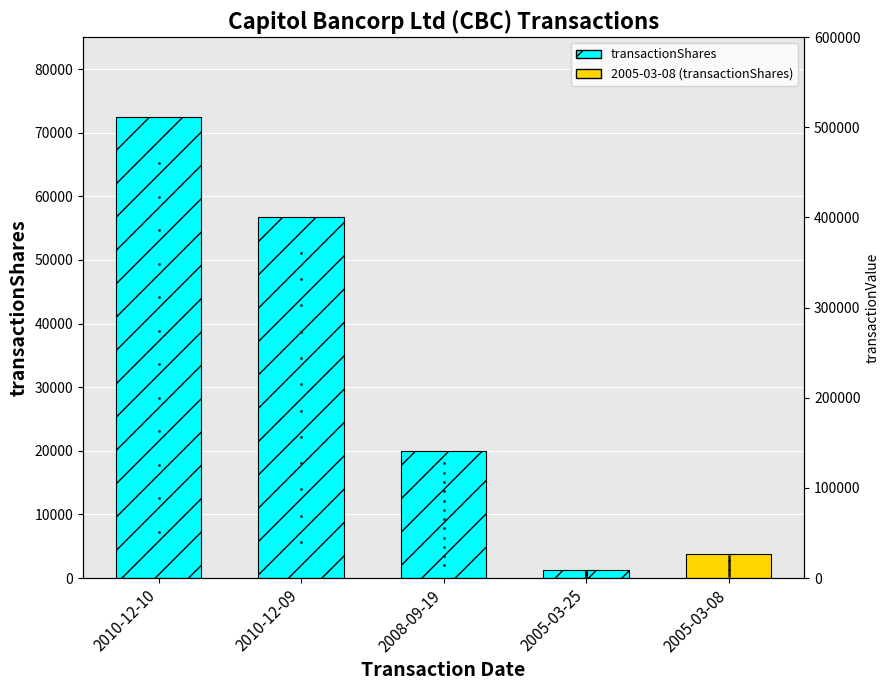

Reading right to left, what are all the values shown in this chart?

transactionShares: 2005-03-08=3812	2005-03-25=1300	2008-09-19=20000	2010-12-09=56773	2010-12-10=72462
transactionValue: 2005-03-08=0	2005-03-25=0	2008-09-19=0	2010-12-09=0	2010-12-10=0